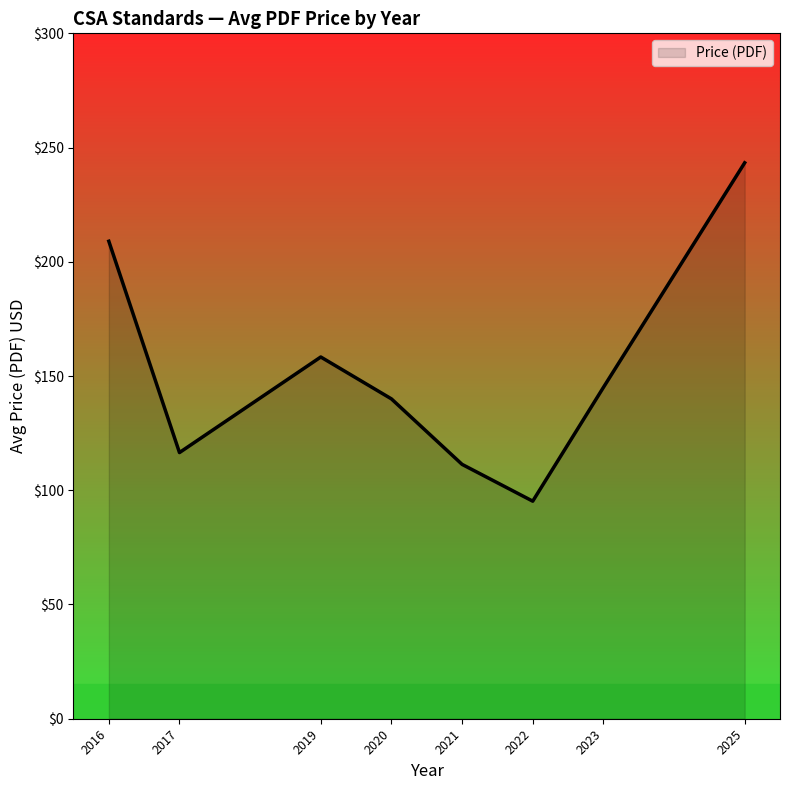

Rank the categories by value from lowest to highest.

2022, 2021, 2017, 2020, 2023, 2019, 2016, 2025